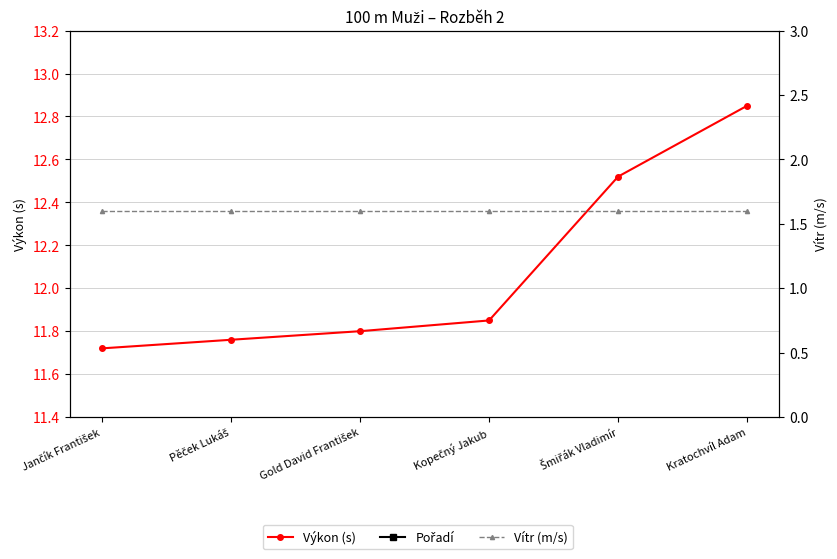

What is the spread (max minus min) of values at Kopečný Jakub?

10.2